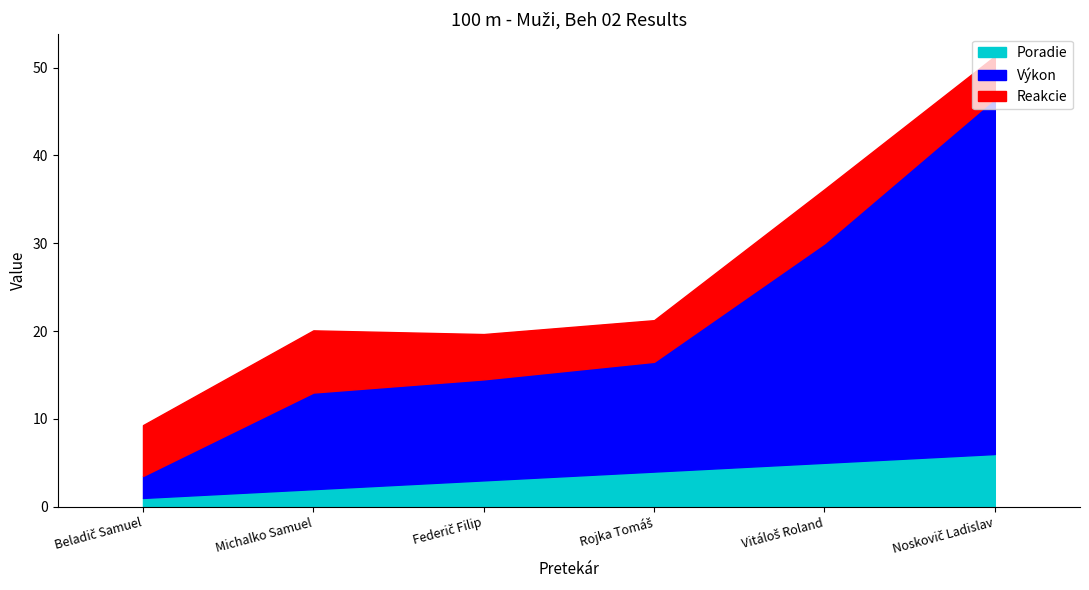

Does the chart have visible grid lines?

No